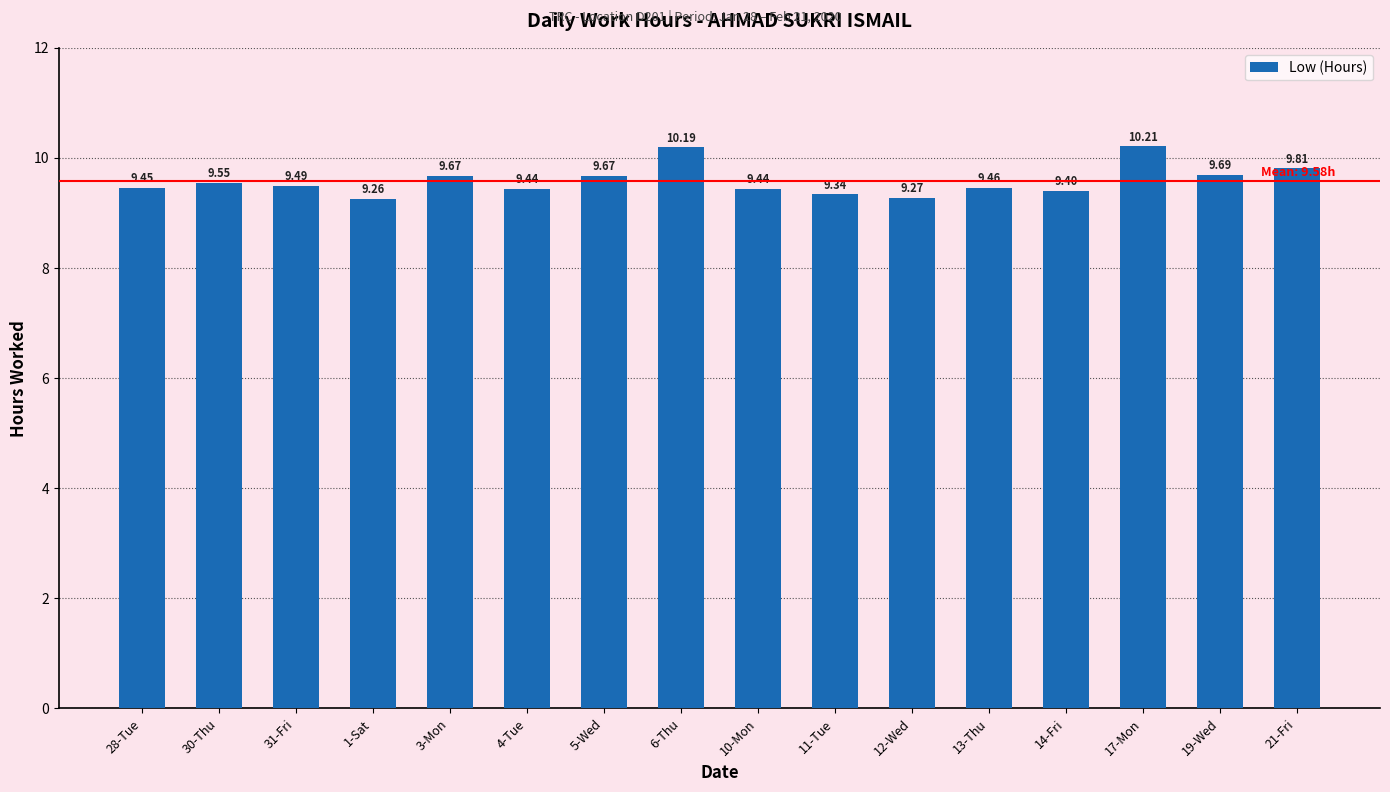

What is the difference between the values at 30-Thu and 11-Tue?

0.2